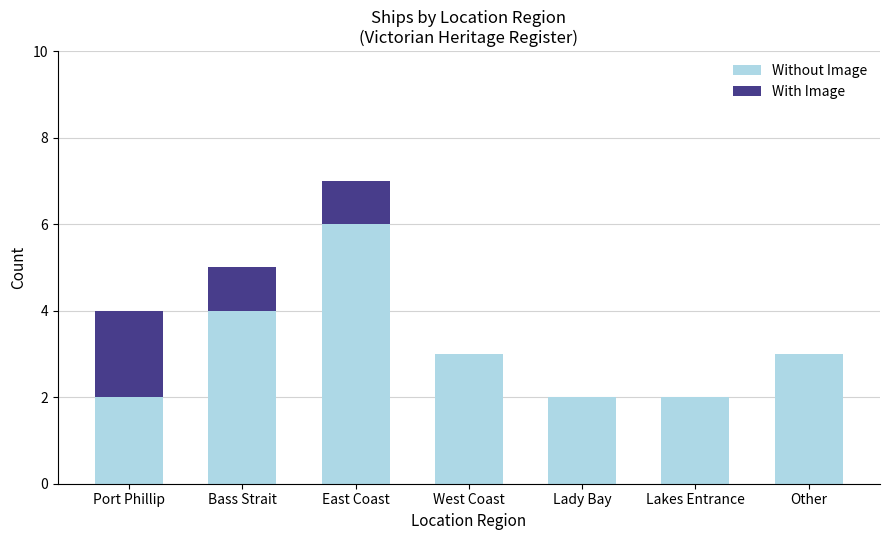

What is the sum of all Without Image values?

22